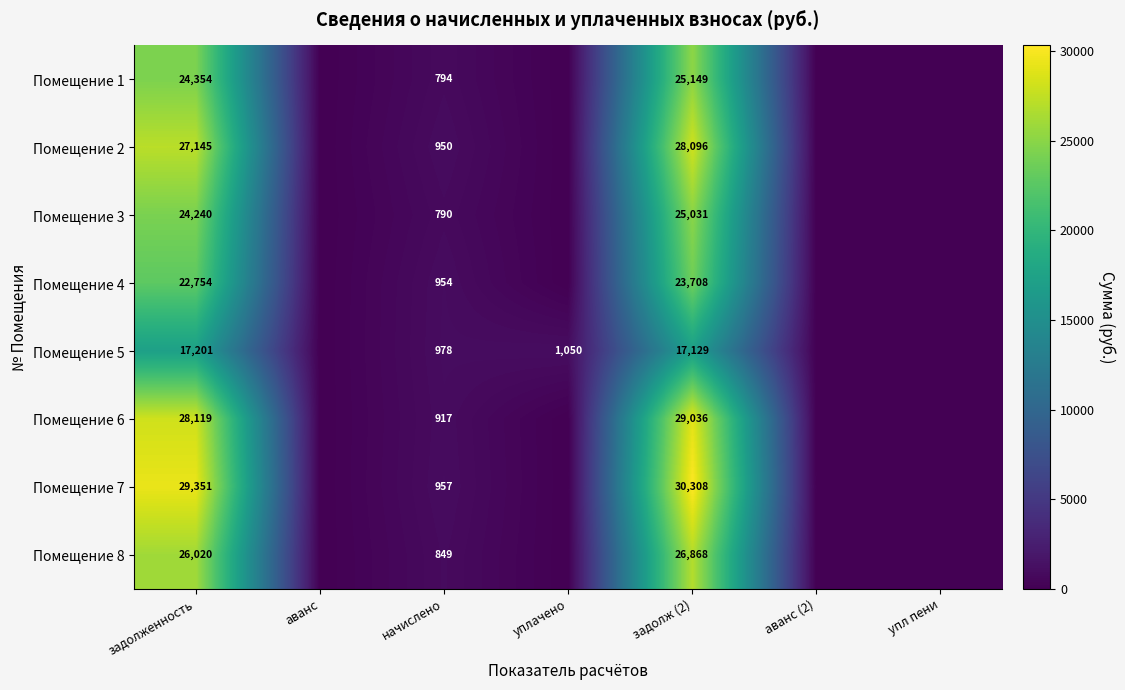

At задолженность, list the series in order from smallest to largest.

Помещение 5, Помещение 4, Помещение 3, Помещение 1, Помещение 8, Помещение 2, Помещение 6, Помещение 7